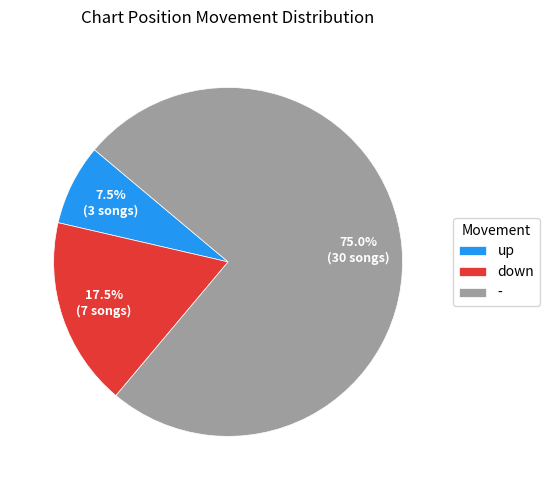

Which slice is the largest?

-